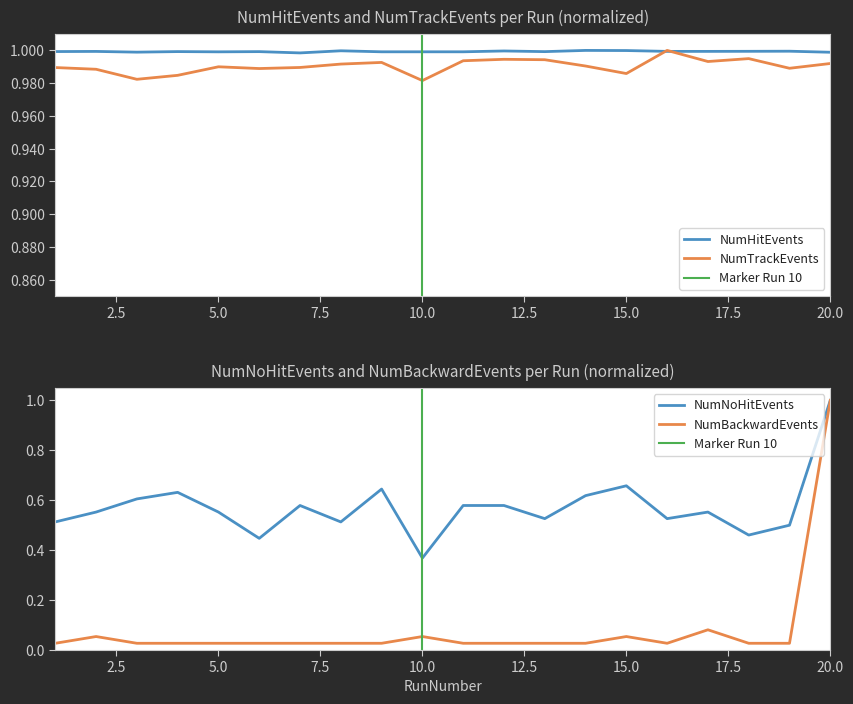

List the labels in order of NumHitEvents value, smallest first.

7, 20, 3, 5, 9, 10, 11, 6, 13, 4, 1, 2, 16, 17, 18, 19, 12, 8, 15, 14